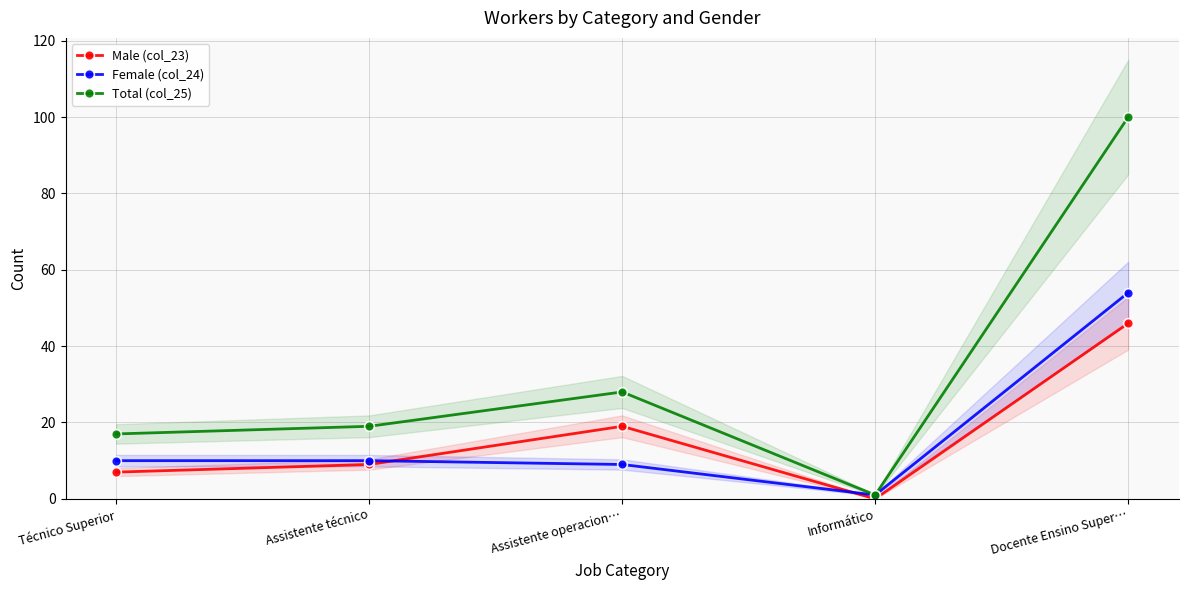

The Total (col_25) series shows 1 at Informático. True or false?

True